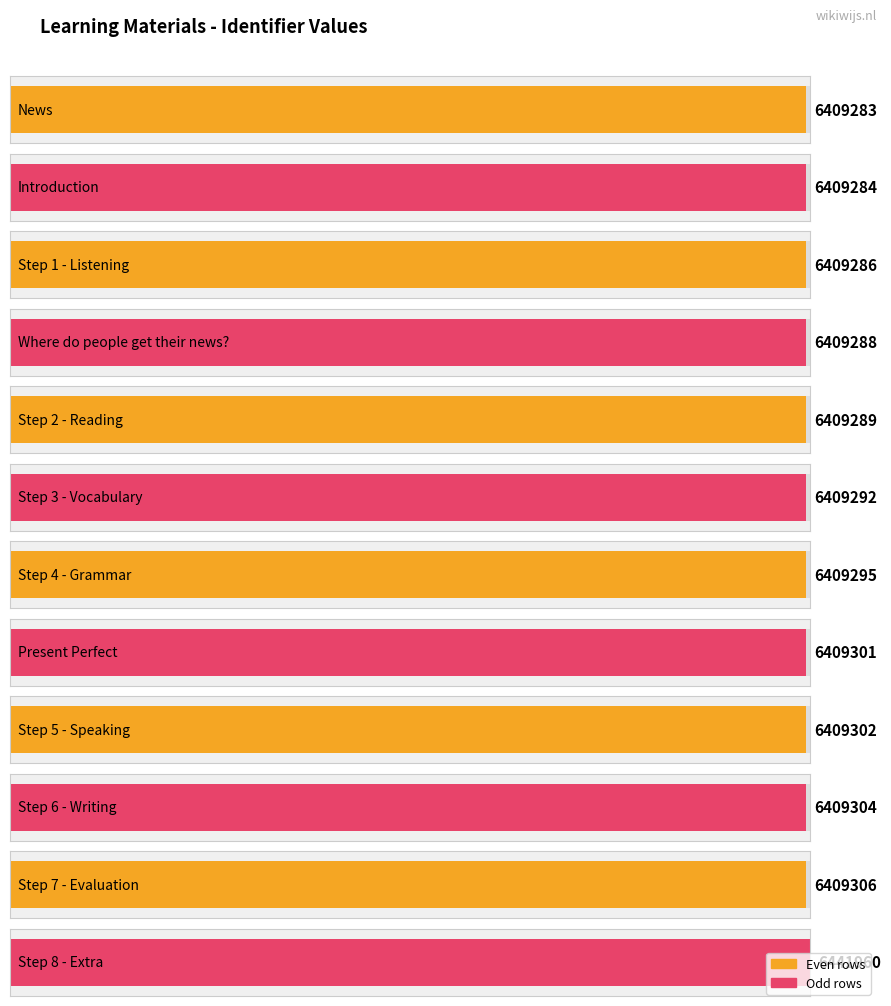

How many values are below 6409295?

6